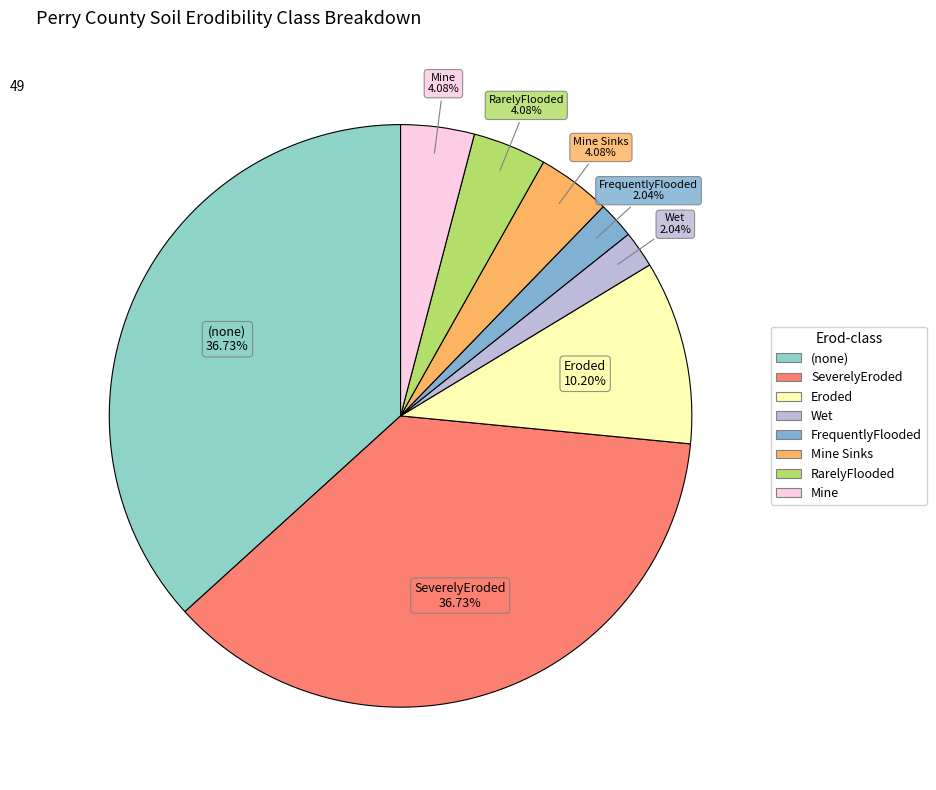

Does any single category account for the majority?

No